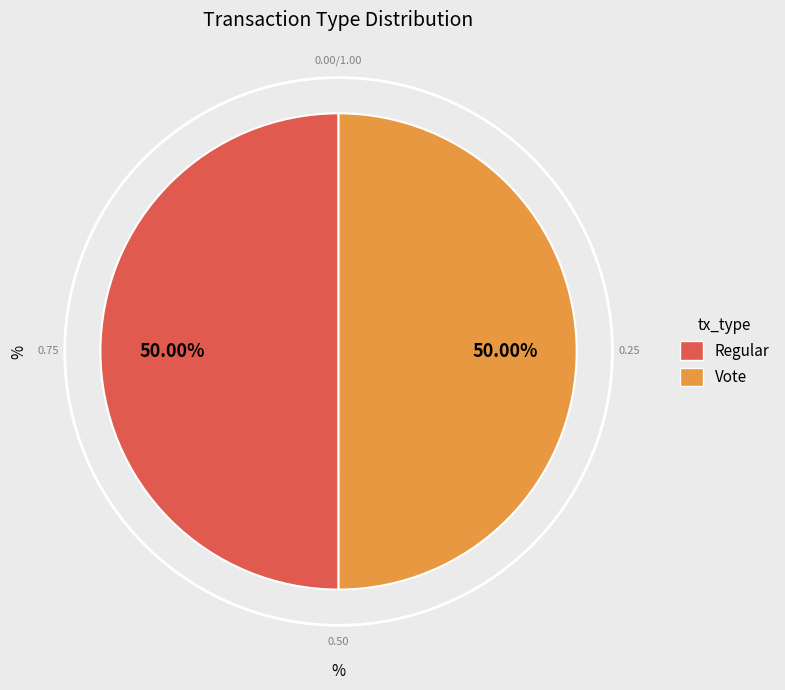

To the nearest percent, what is the combined percentage of Vote and Regular?

100%